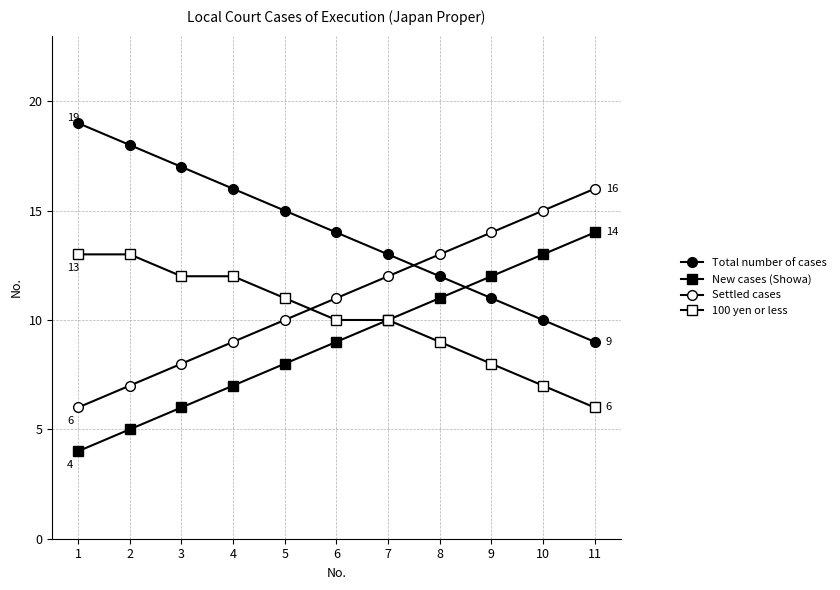

Which series changed the most between 1 and 4?

Total number of cases